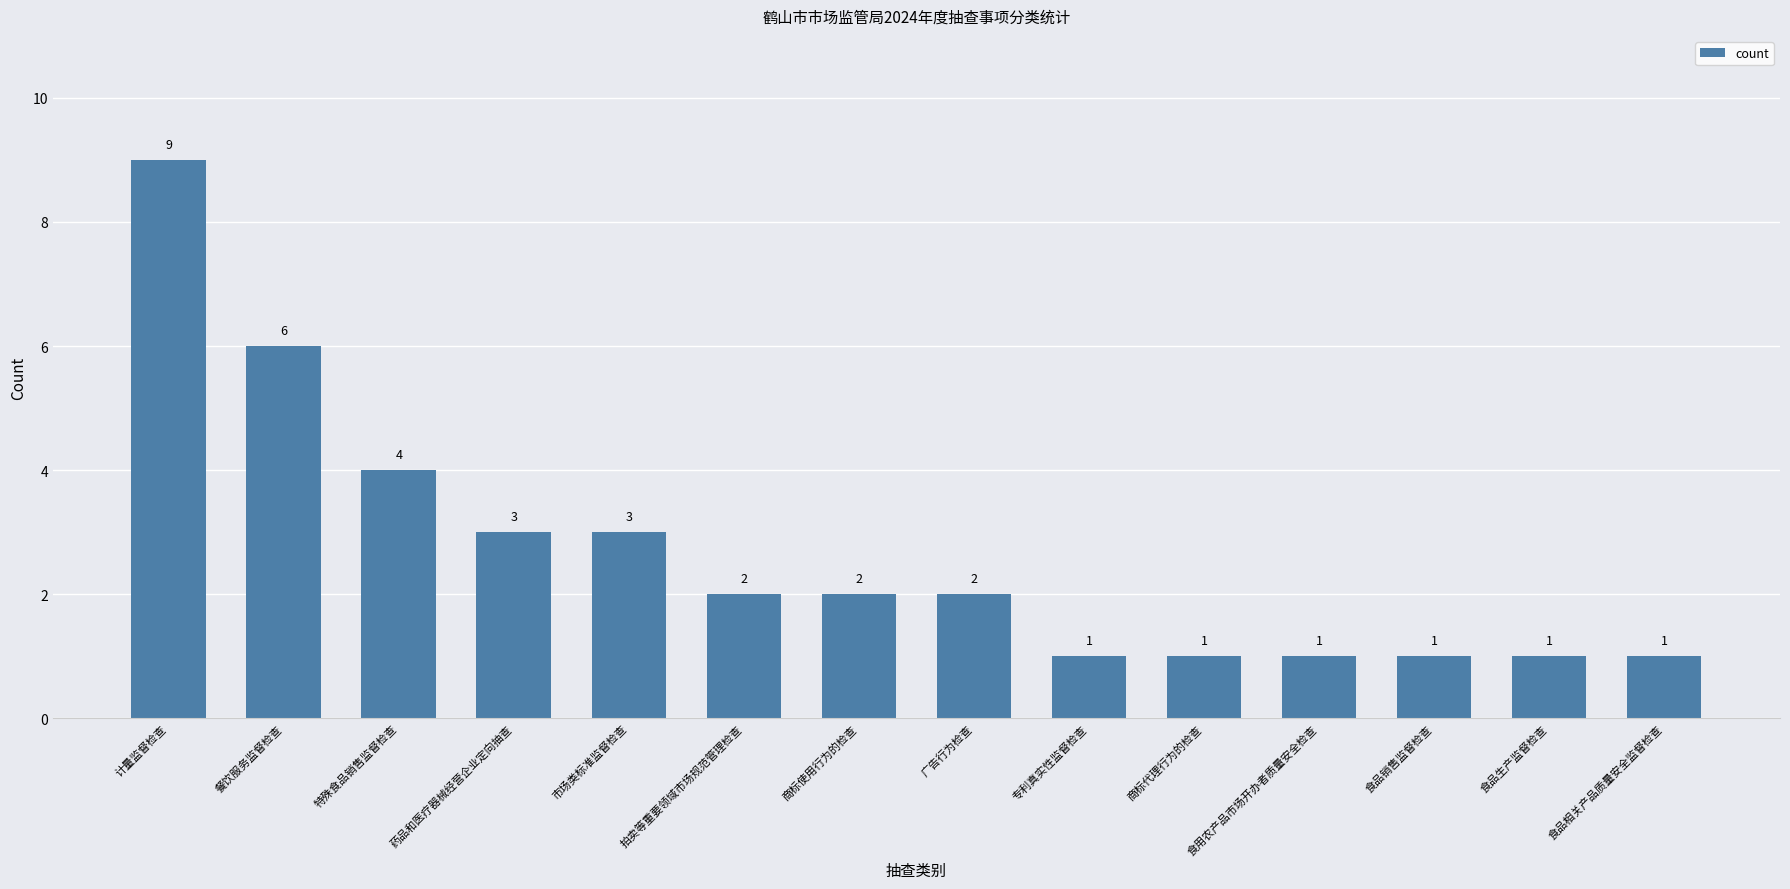

What is the smallest value displayed?

1